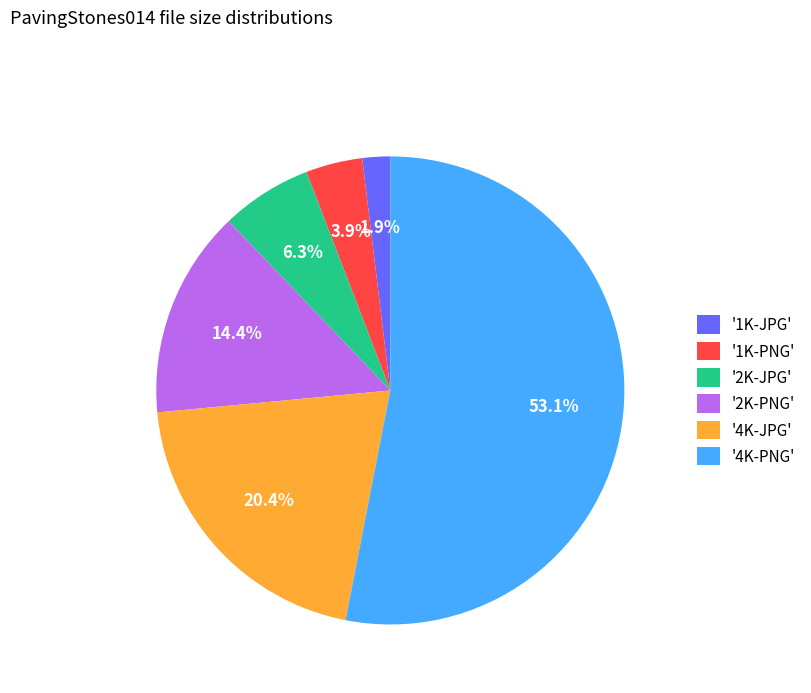

How many slices are in this pie chart?

6